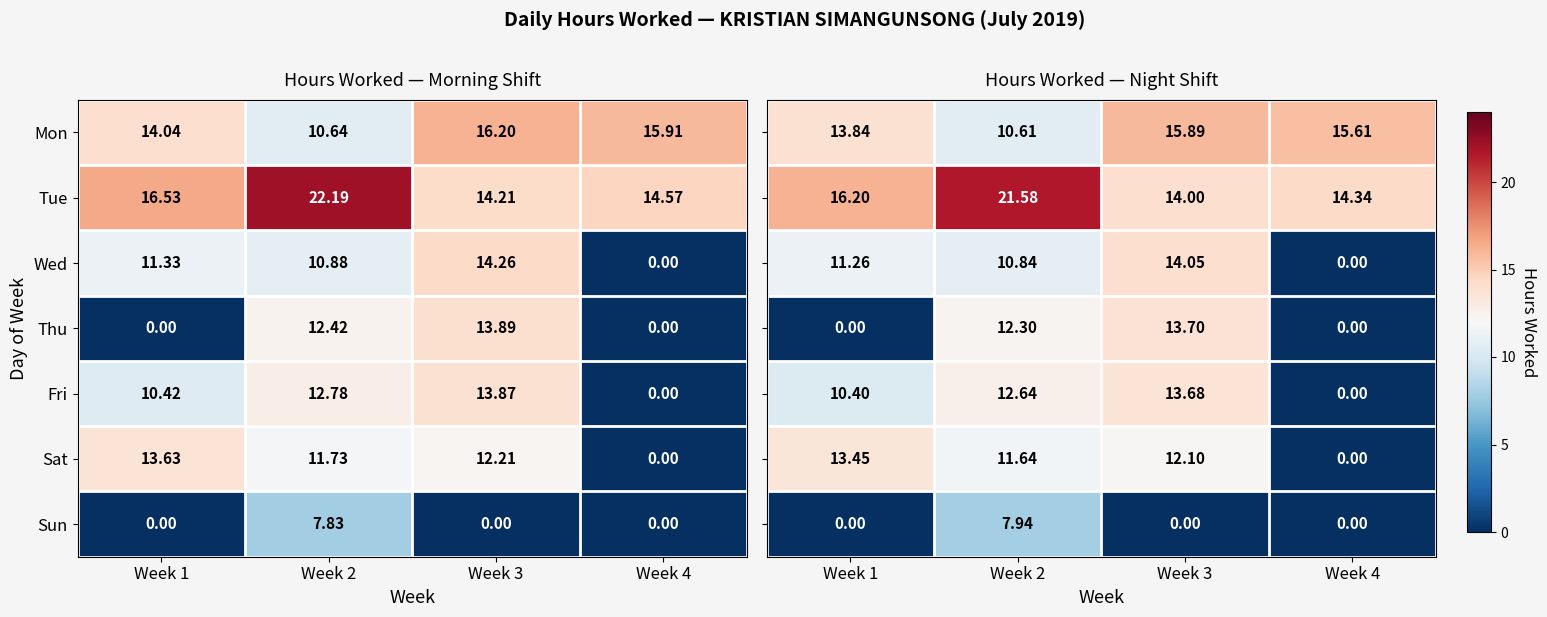

Is the value of Fri at Week 4 greater than the value of Mon at Week 2?

No